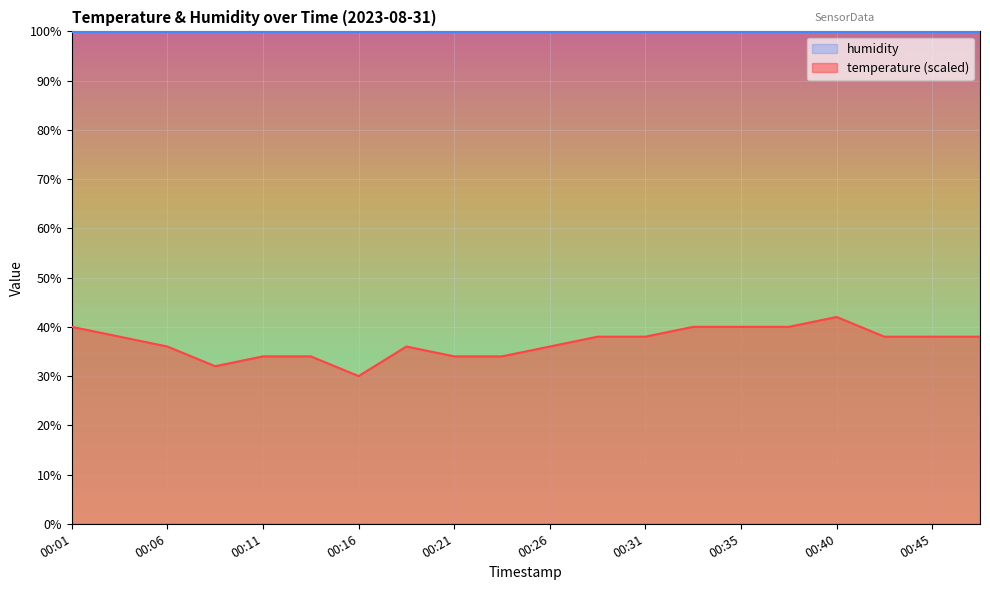

Reading left to right, extract all data points from this chart.

00:01=40.0	00:04=38.0	00:06=36.0	00:09=32.0	00:11=34.0	00:13=34.0	00:16=30.0	00:18=36.0	00:21=34.0	00:23=34.0	00:26=36.0	00:28=38.0	00:31=38.0	00:33=40.0	00:35=40.0	00:38=40.0	00:40=42.0	00:43=38.0	00:45=38.0	00:48=38.0